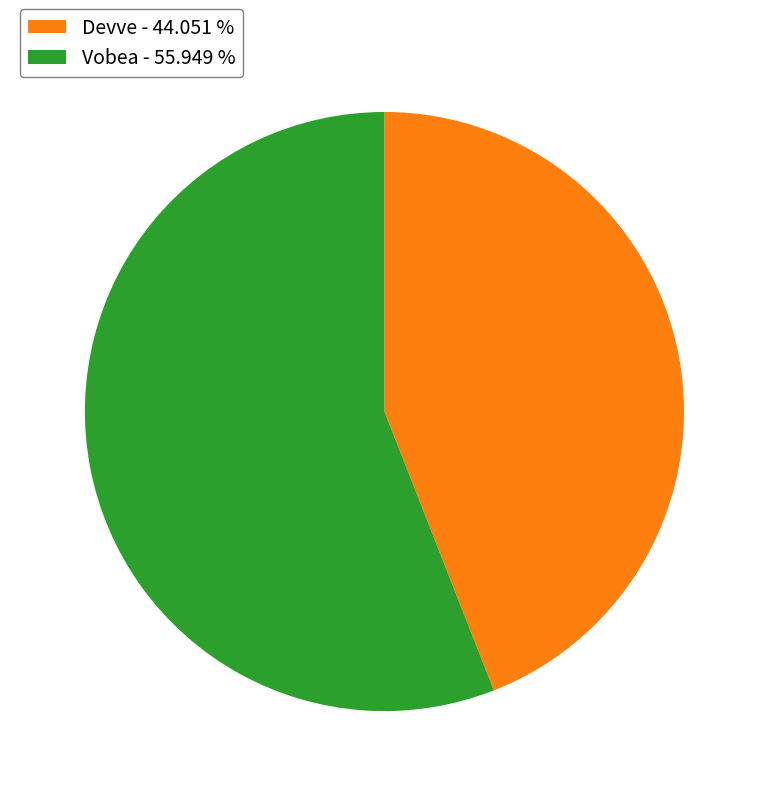

Between Vobea - 55.949 % and Devve - 44.051 %, which is larger?

Vobea - 55.949 %